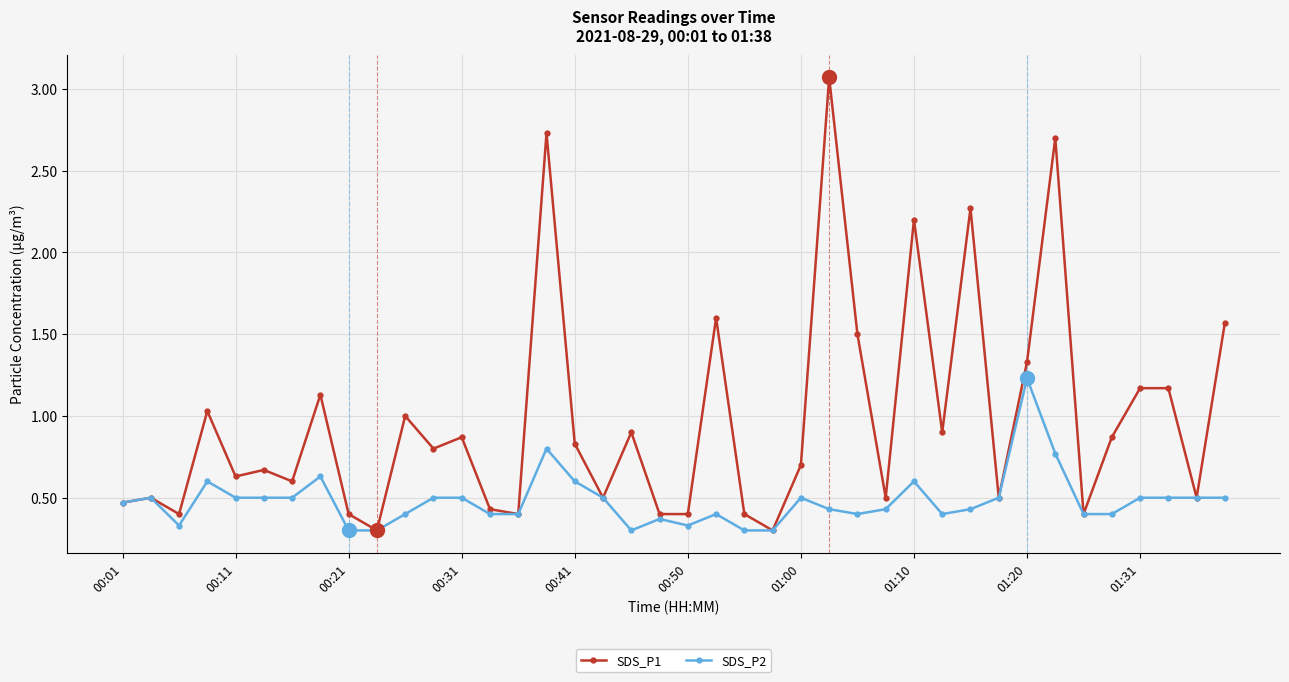

Which series has the largest total across all categories?

SDS_P1